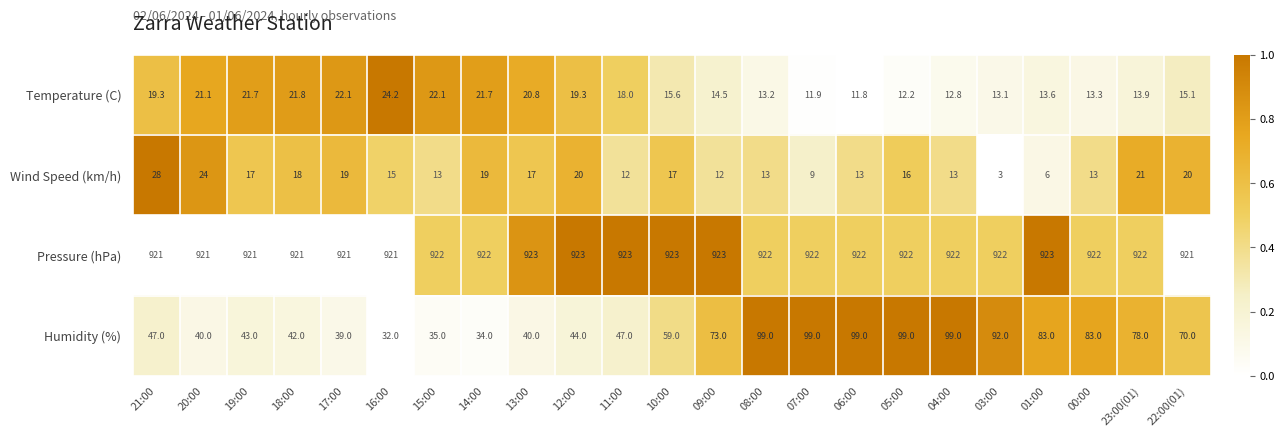

What is the total value across all series at 11:00?

1000.0